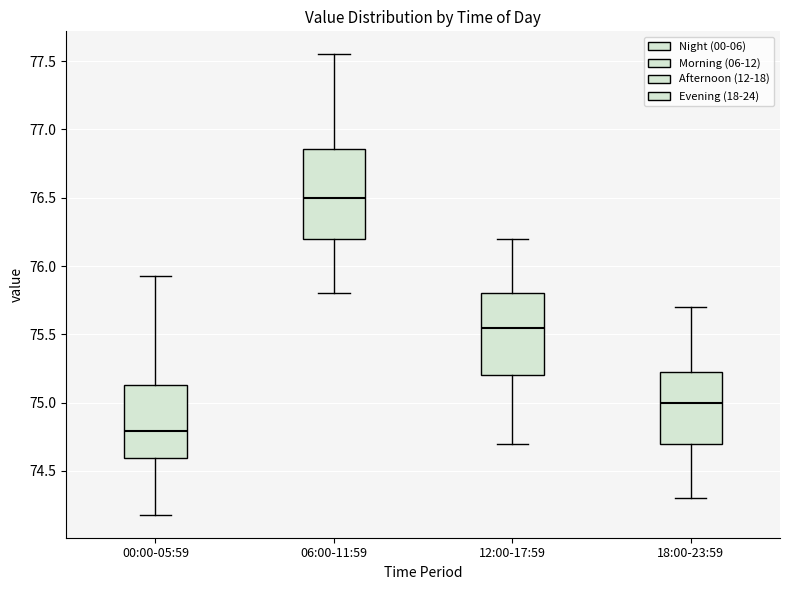

Where does the lower whisker of the box for 18:00-23:59 end on the y-axis? The values are not printed on the chart, so give them approximately, as read against the axis.

74.30